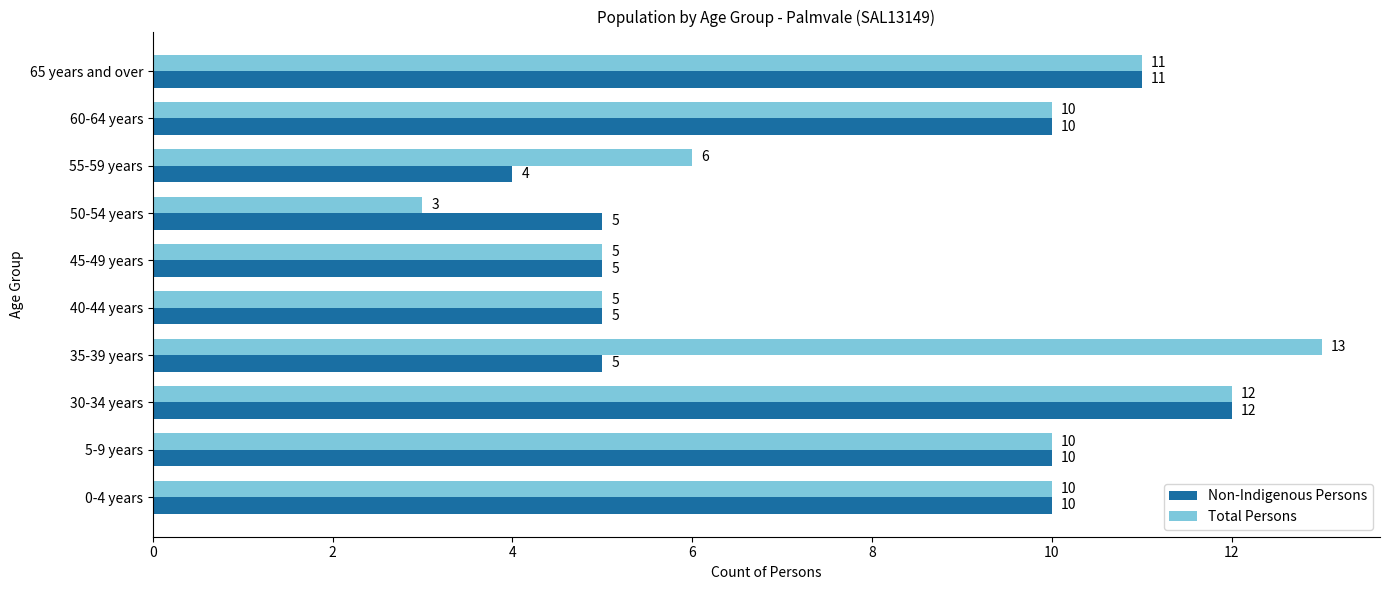

Which series has the largest total across all categories?

Total Persons